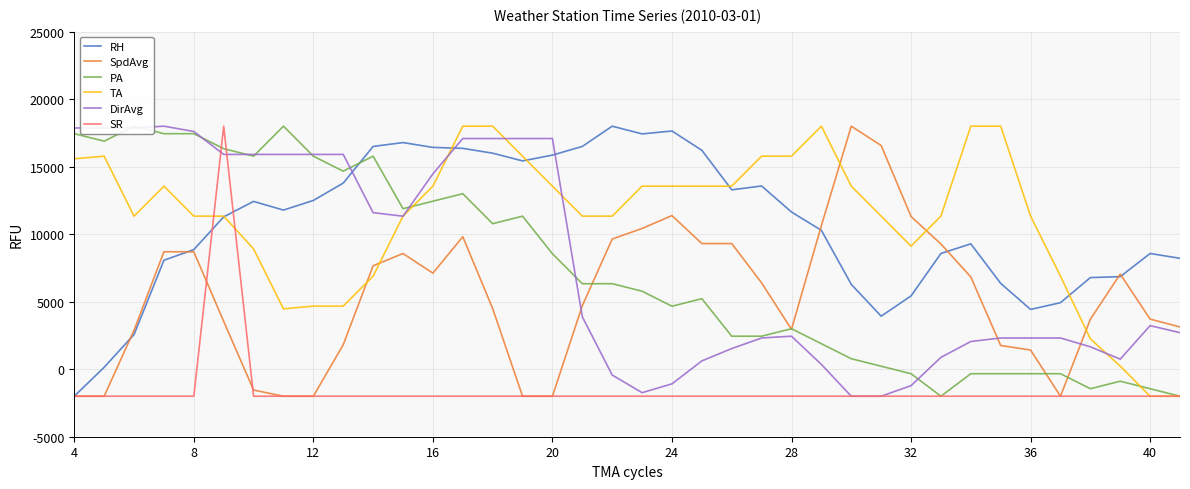

How many lines are shown in the chart?

6